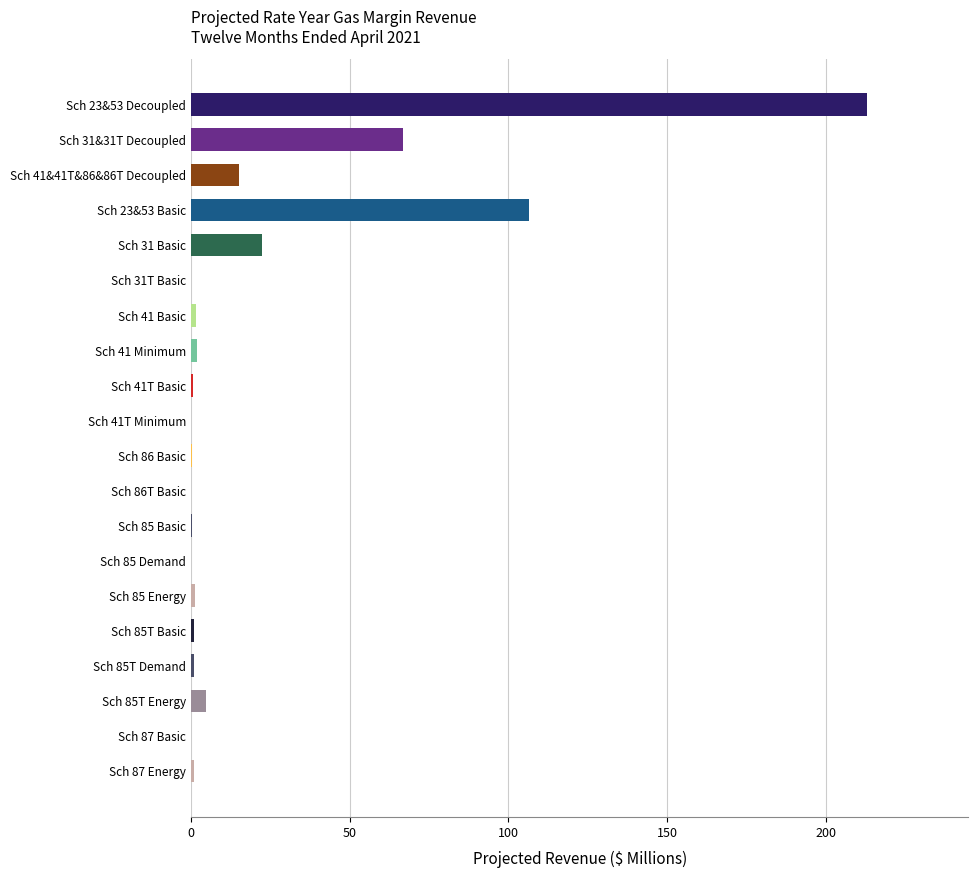

What is the maximum value shown in the chart?

213.0